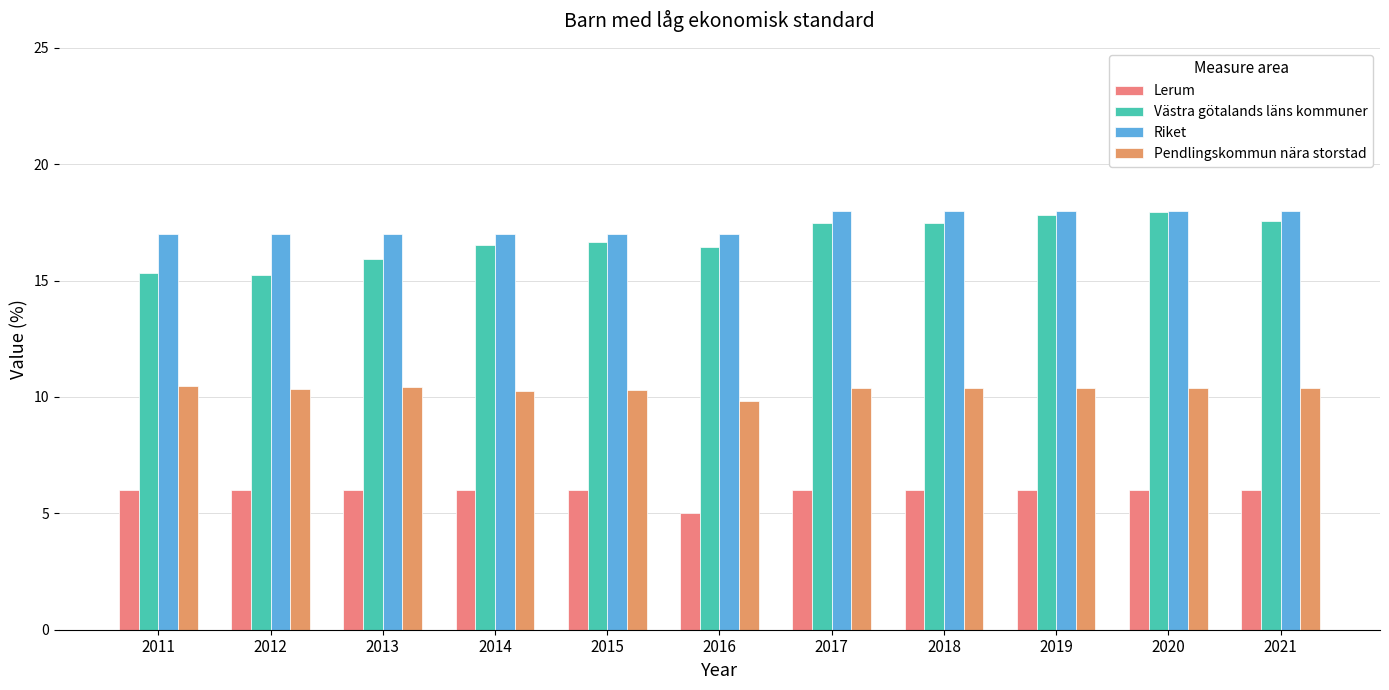

What is the difference between the Pendlingskommun nära storstad values at 2012 and 2013?

0.1